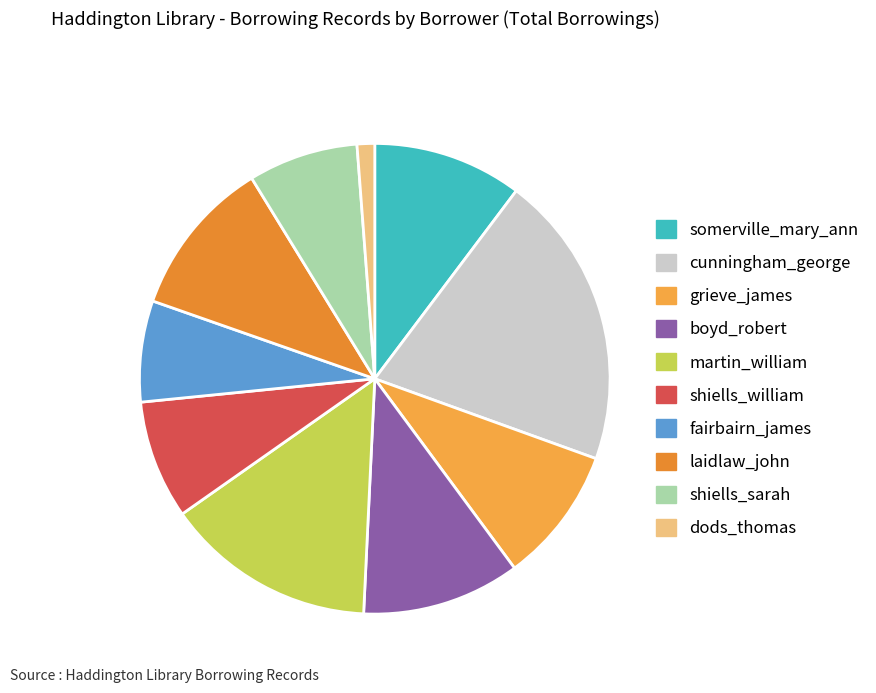

To the nearest percent, what portion does martin_william represent?

15%